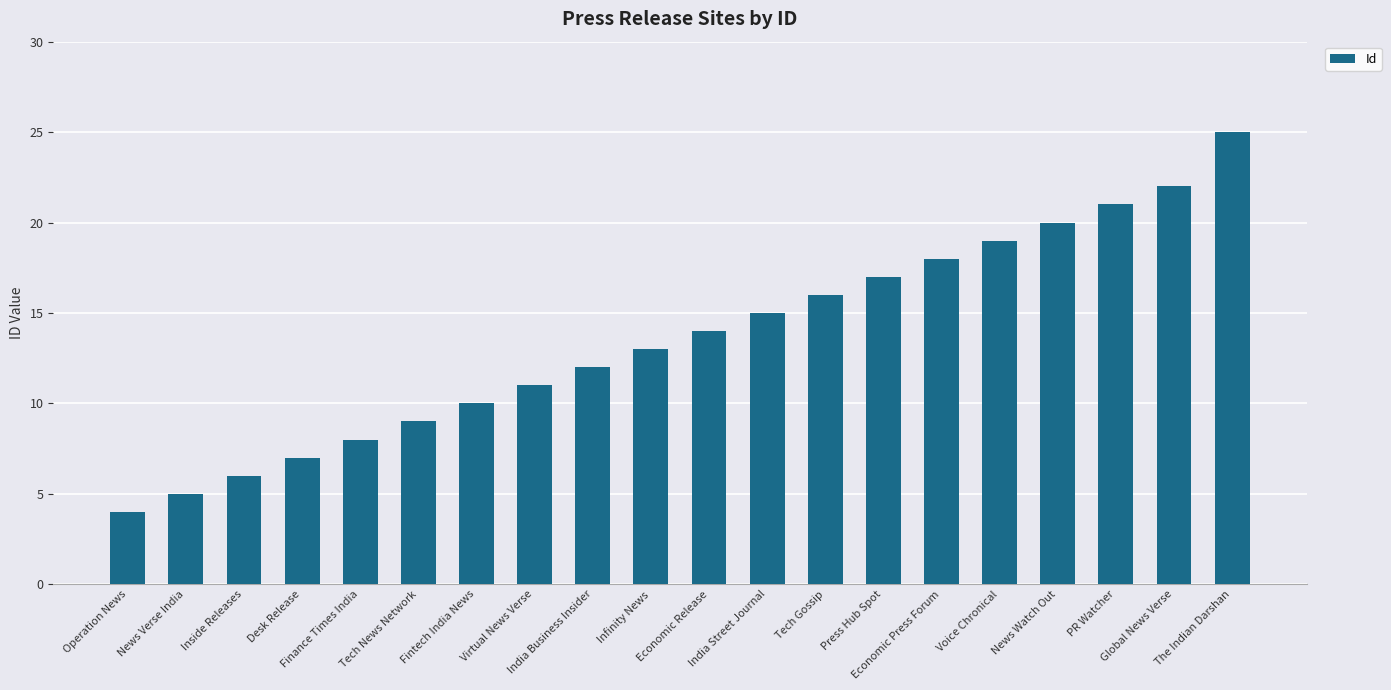

What is the change in value from Infinity News to PR Watcher?

+8